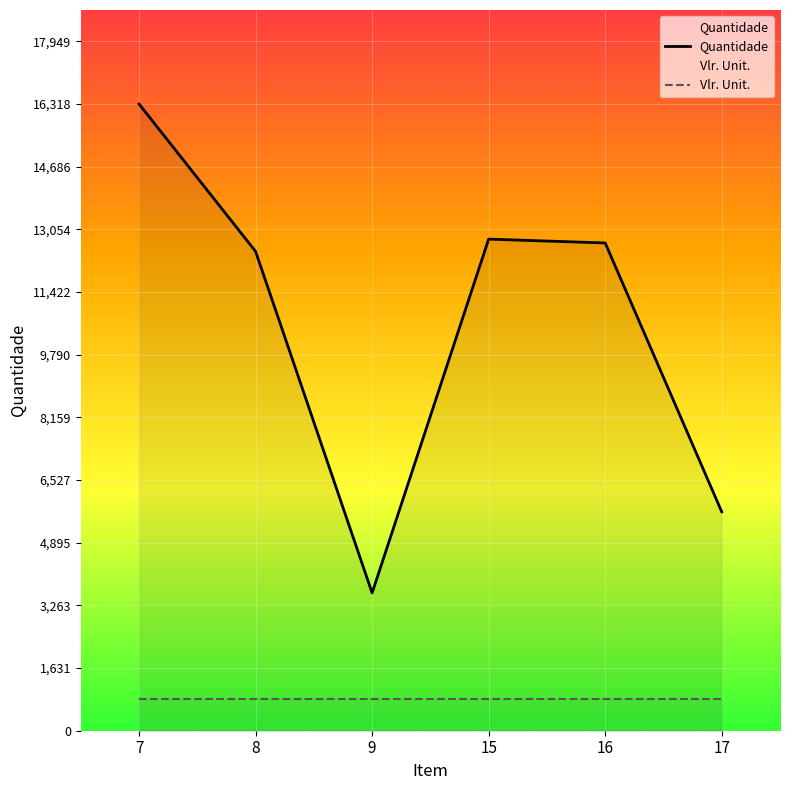

What is the difference between the second highest and second lowest values in the Quantidade series?

7100.0